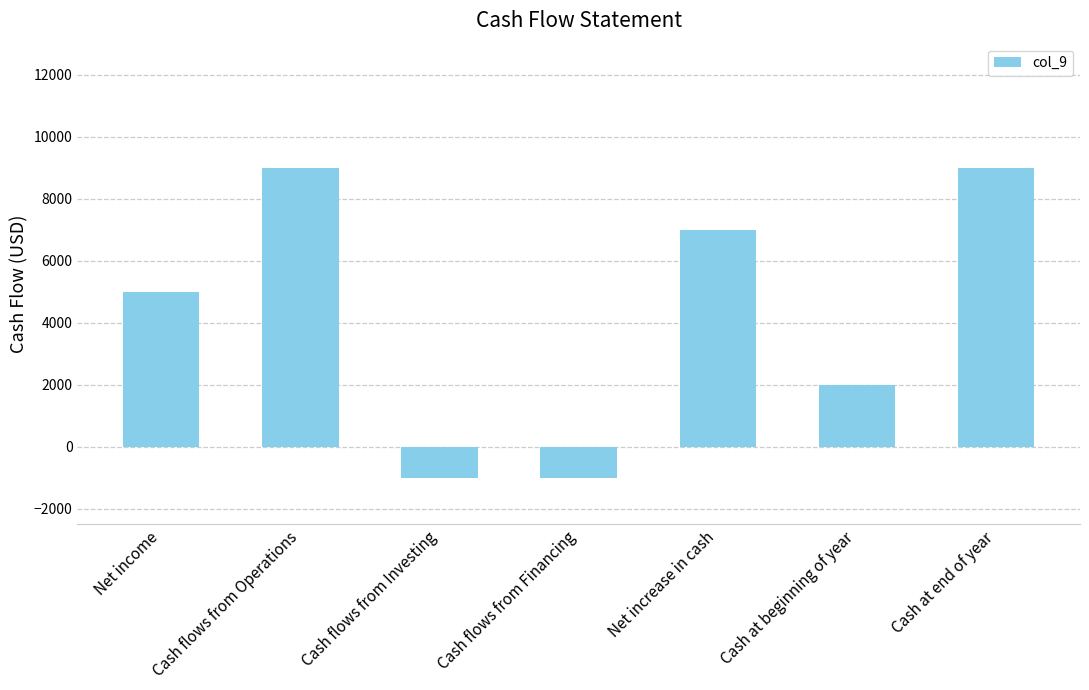

Reading left to right, list all the values displayed in this chart.

5000	9000	-1000	-1000	7000	2000	9000